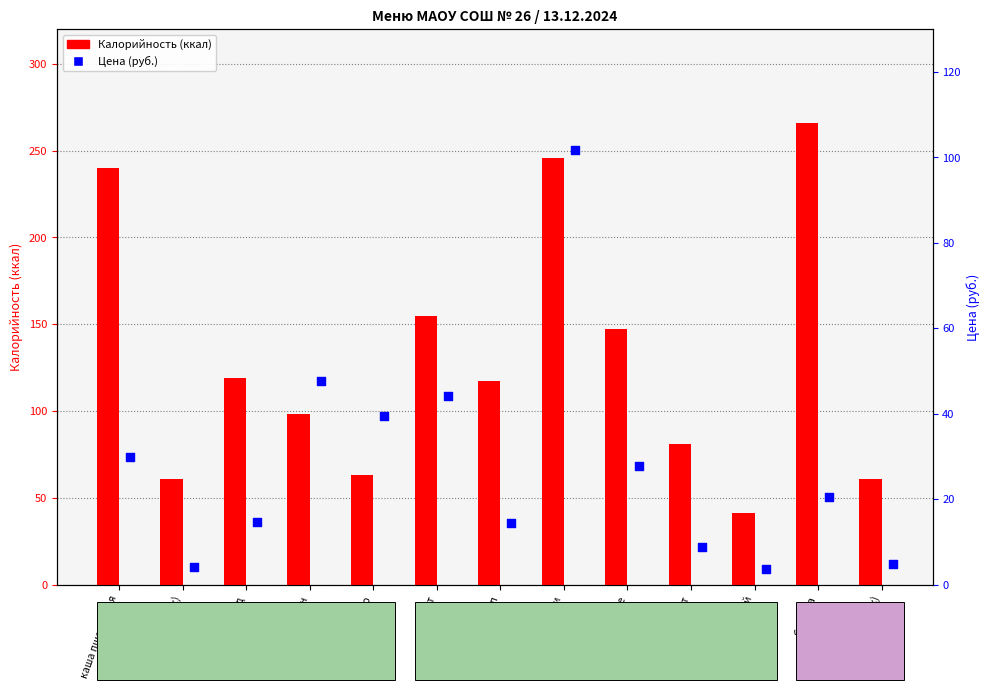

Which series reaches the minimum Y coordinate?

Цена (руб.)